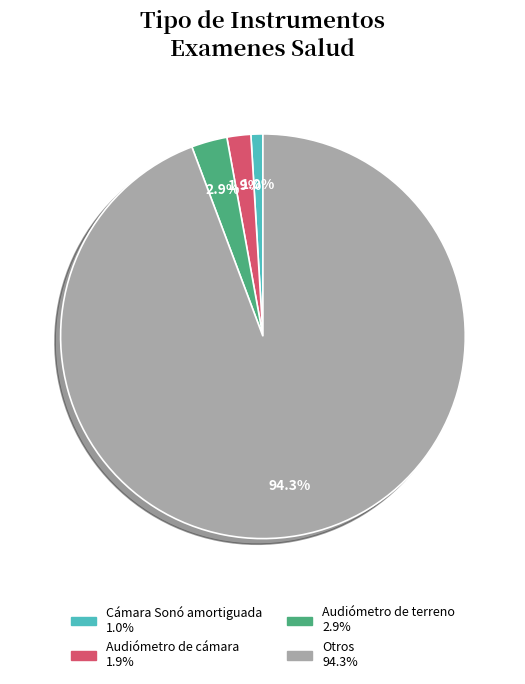

How many slices are in this pie chart?

4